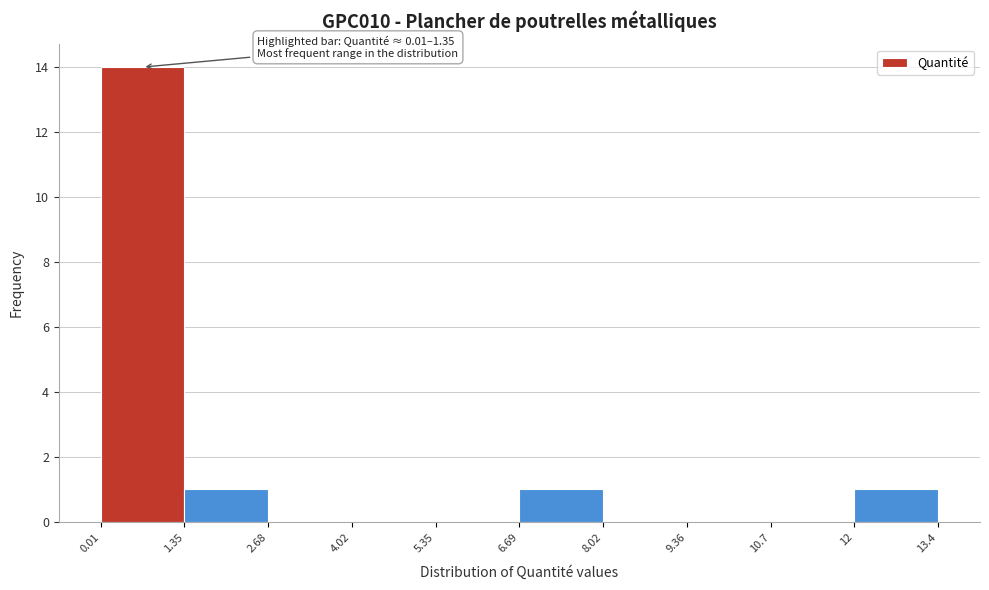

Which range on the x-axis has the tallest bar?

0.01 to 1.35